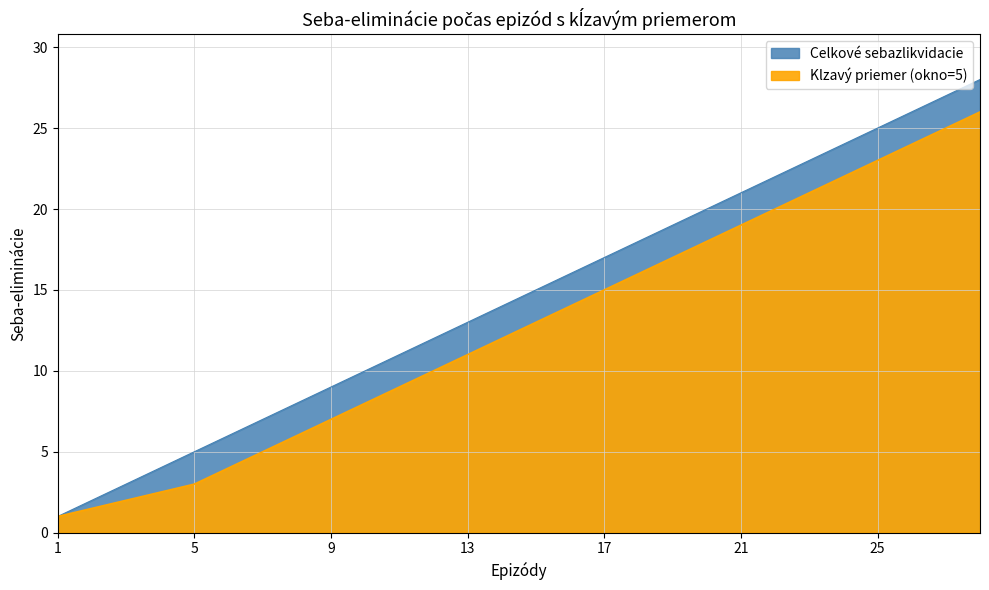

At which label is Klzavy priemer (okno=5) closest to 13?

15